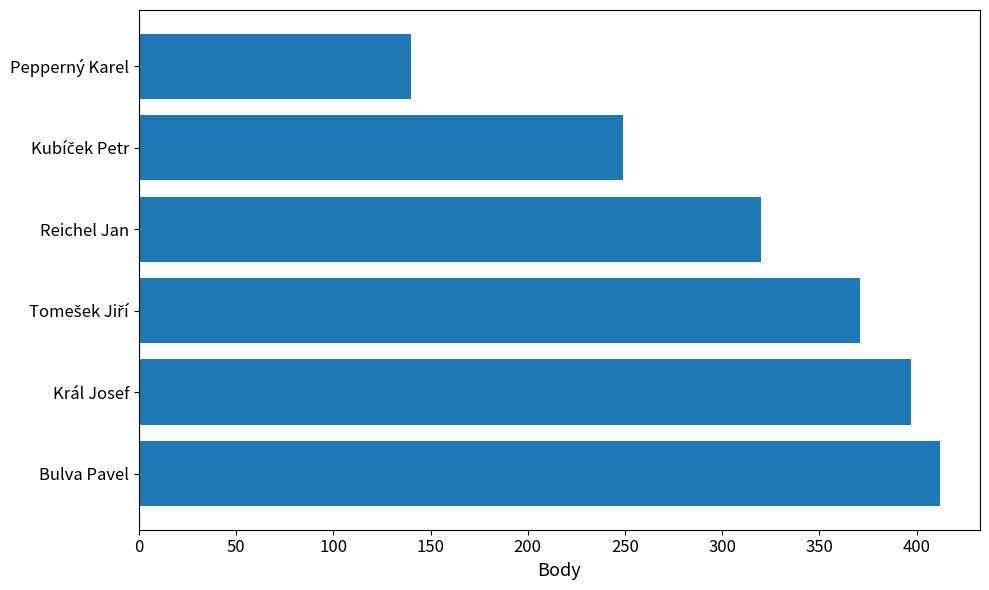

Which has a higher value, Bulva Pavel or Pepperný Karel?

Bulva Pavel